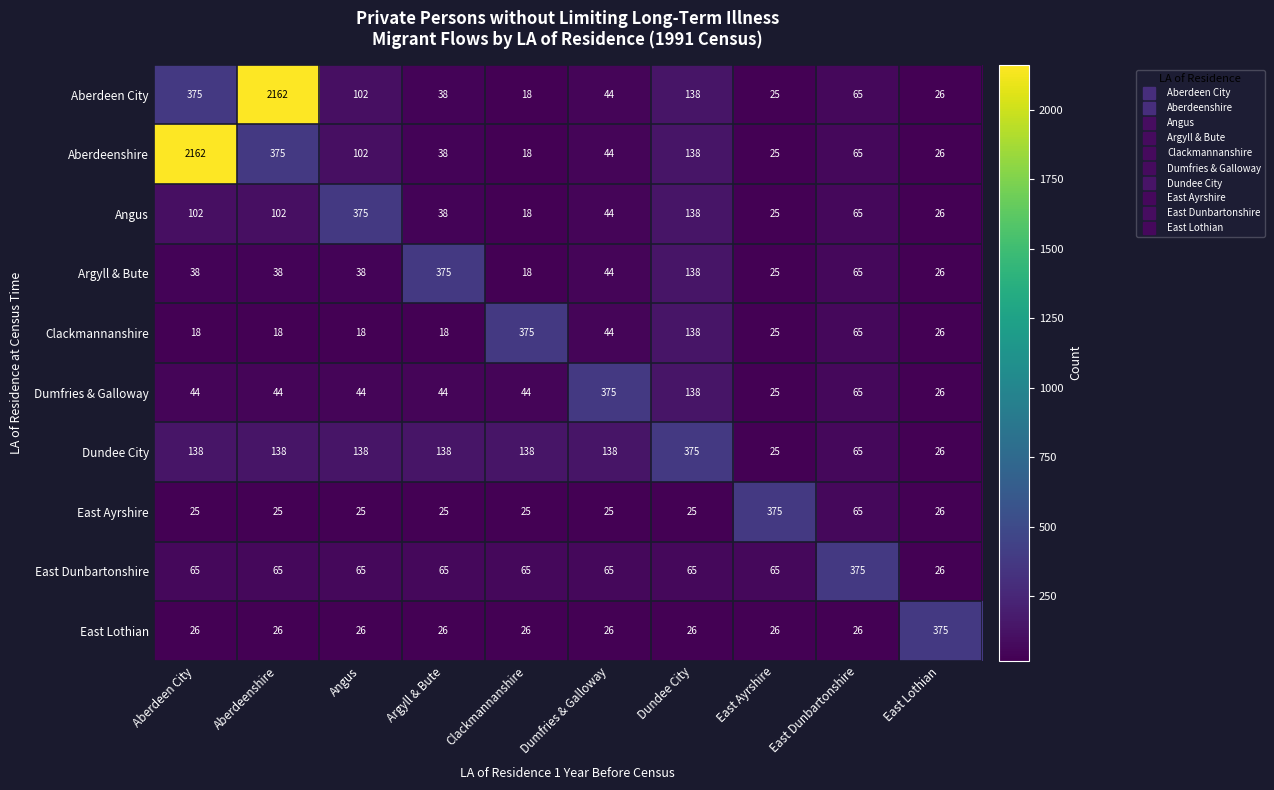

The value of Clackmannanshire at Aberdeenshire is 32. True or false?

False